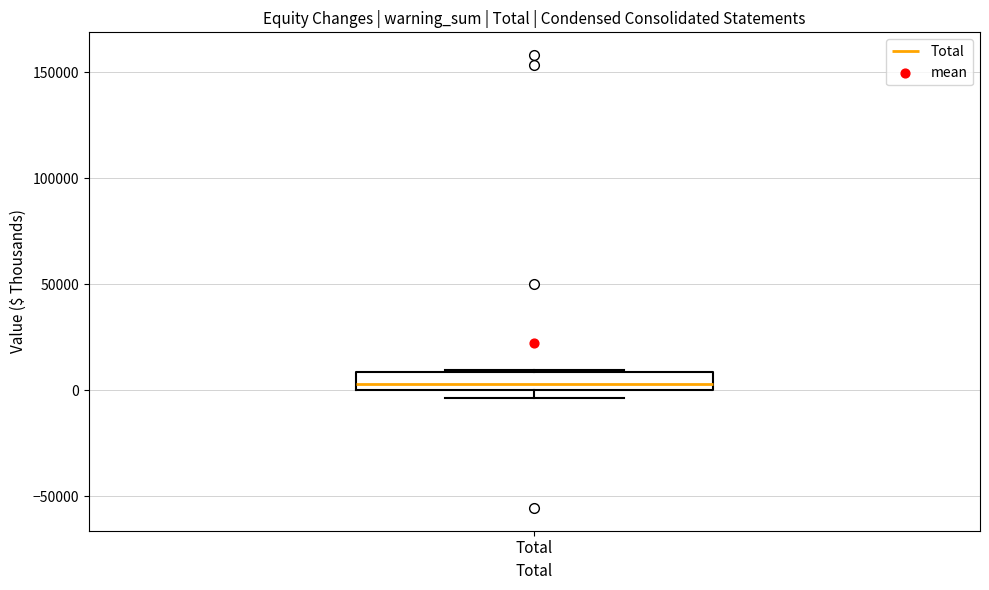

Read this box plot against the y-axis: the position of the median line, the range covered by the box, and the ends of both whiskers. The values are not printed on the chart, so give them approximately, as read against the axis.

median 5000, box 0 to 10000, whiskers -5000 to 10000